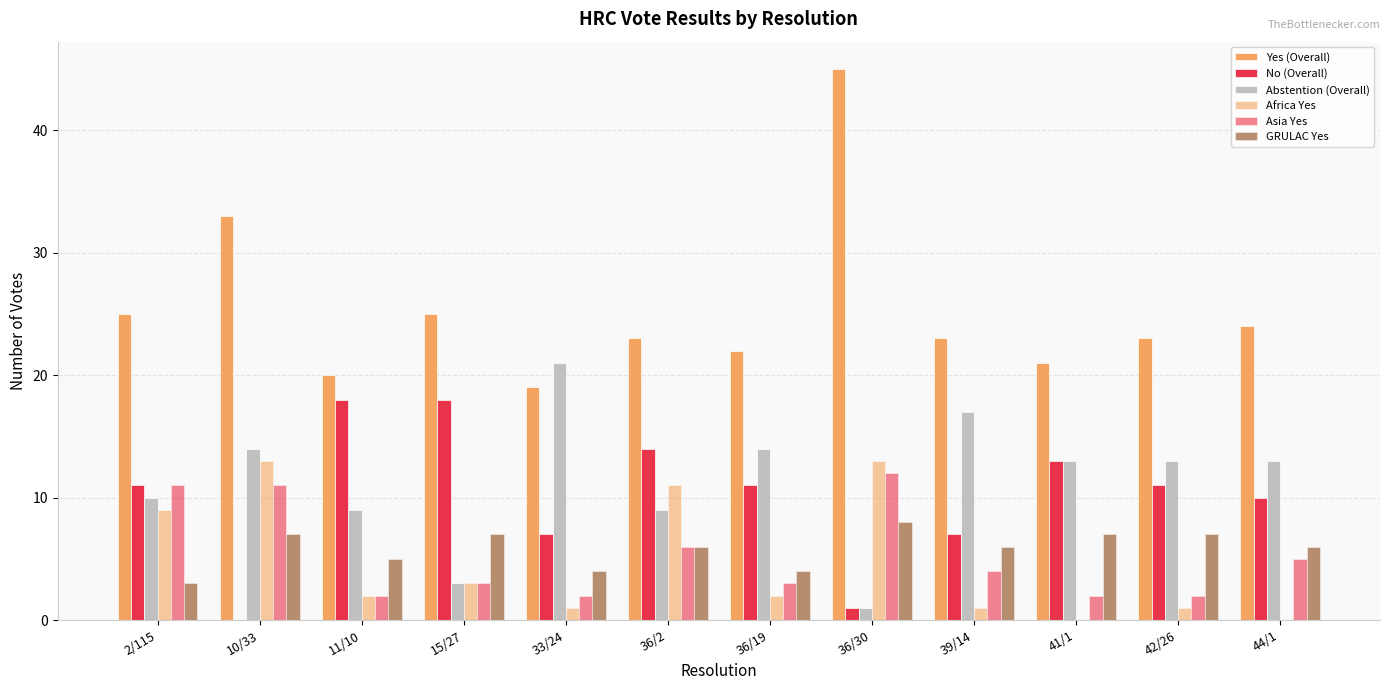

How many series are shown in this chart?

6